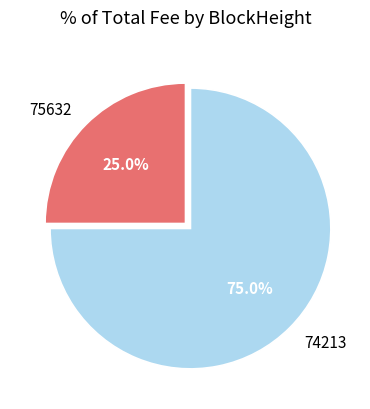

What percentage do 74213 and 75632 together represent?

100.0%